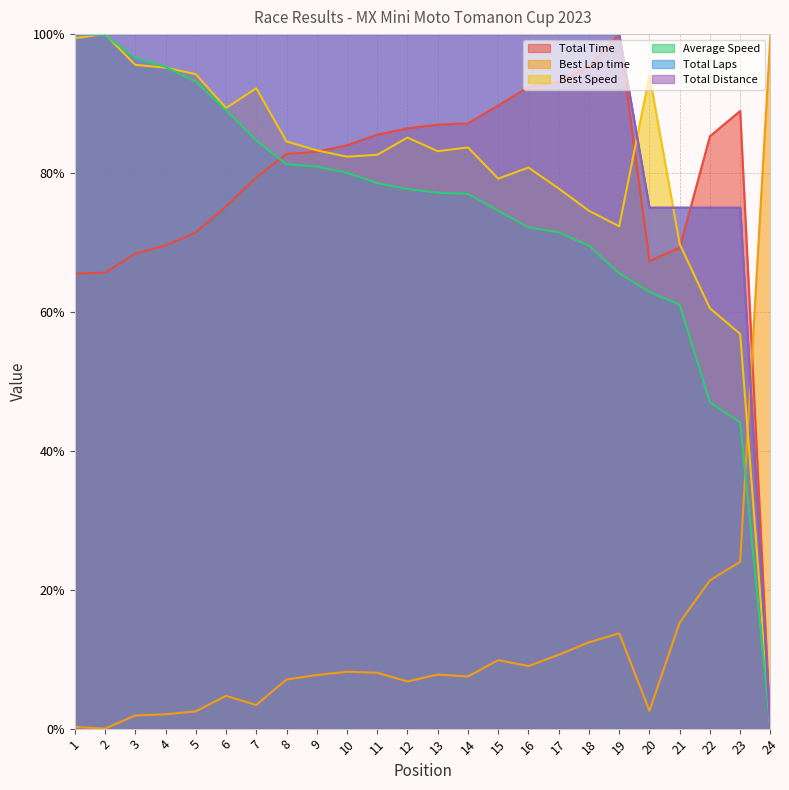

What is the value of the Total Distance point at the 3rd from the left?

100.0